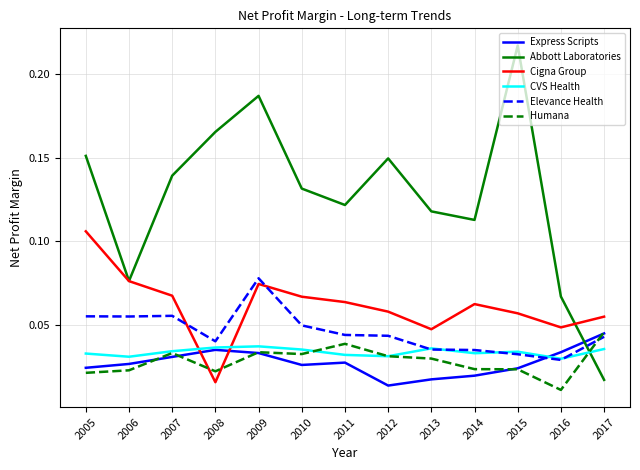

In Express Scripts, how many points are lower than both neighbors (excluding endpoints)?

2